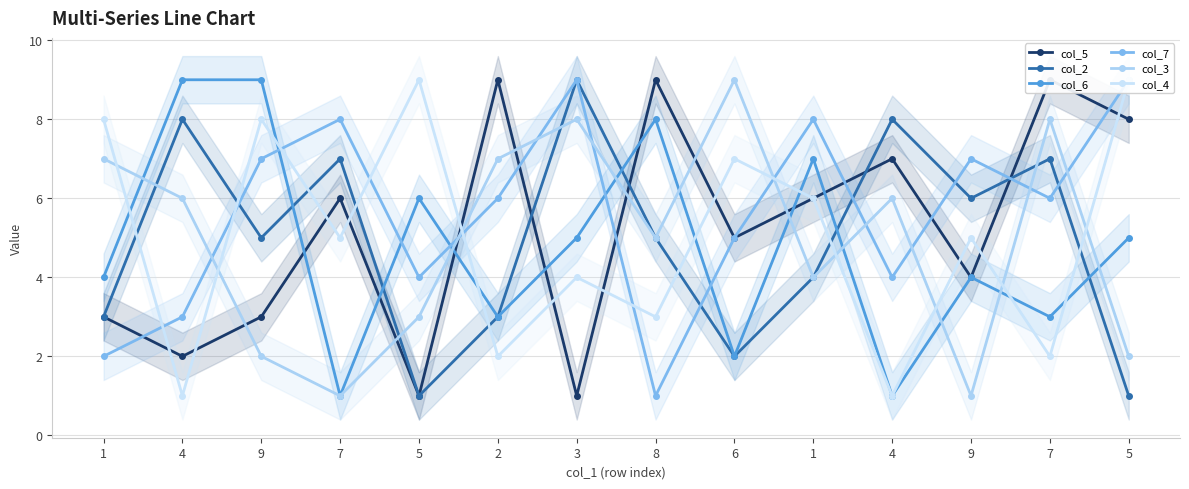

What is the value of the col_6 point at the 3rd from the left?

9